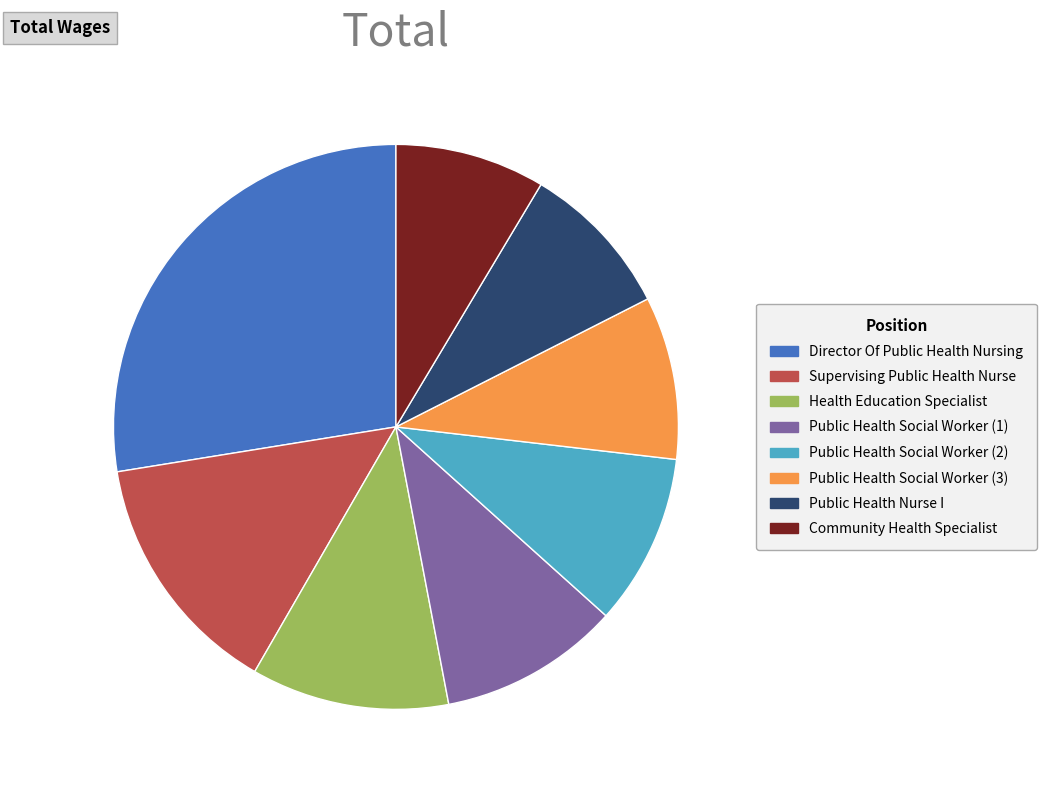

Approximately how many times larger is the value at Supervising Public Health Nurse compared to Public Health Nurse I?

1.6